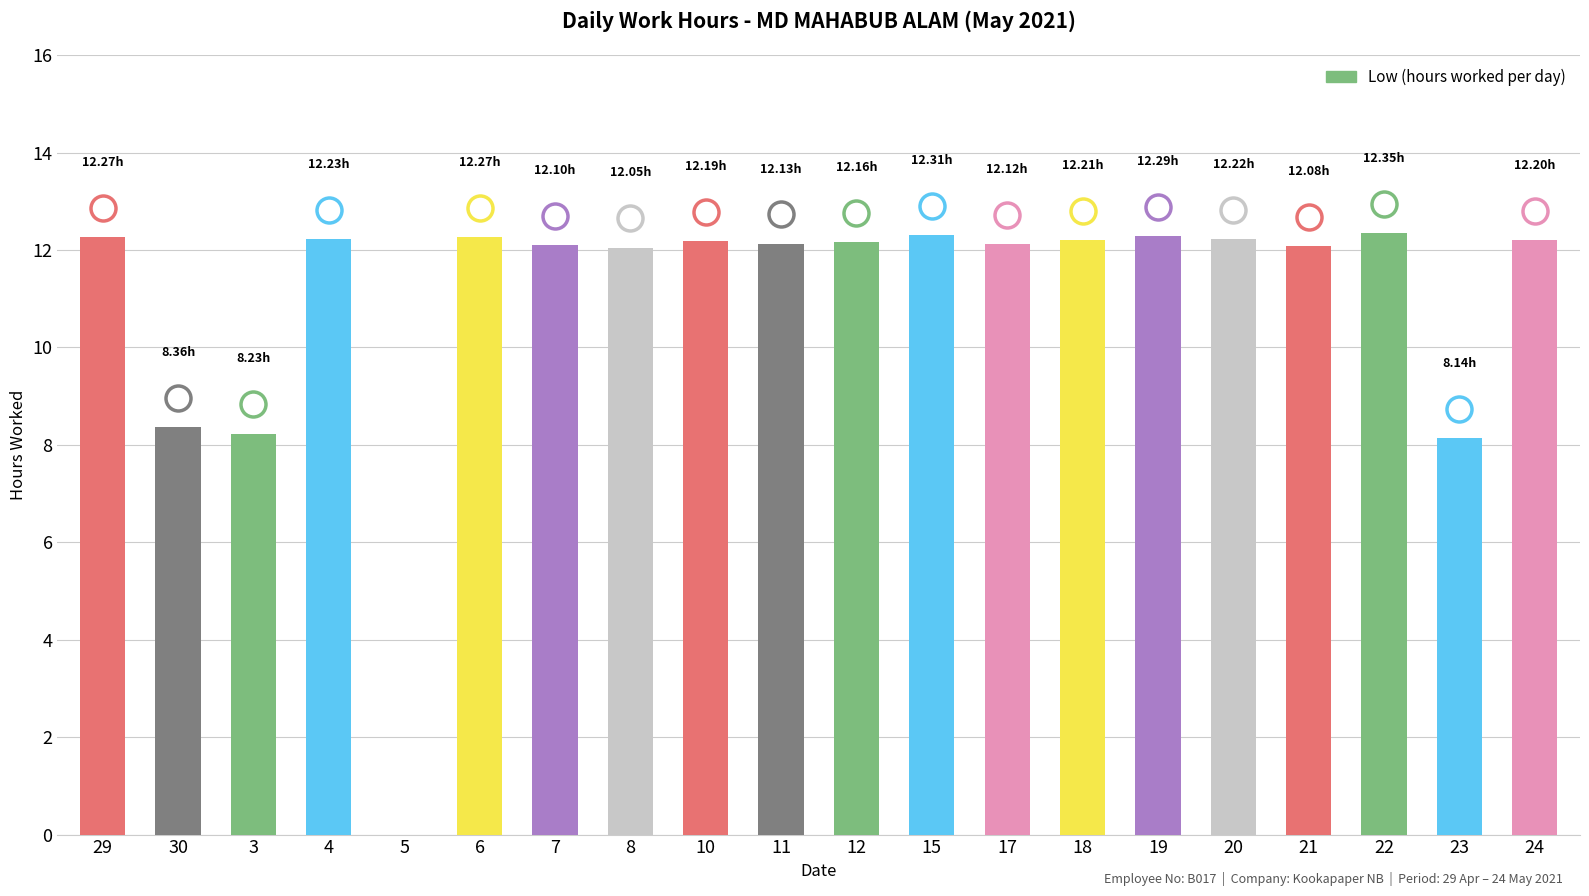

What is the sum of the values at 17 and 29?

24.4